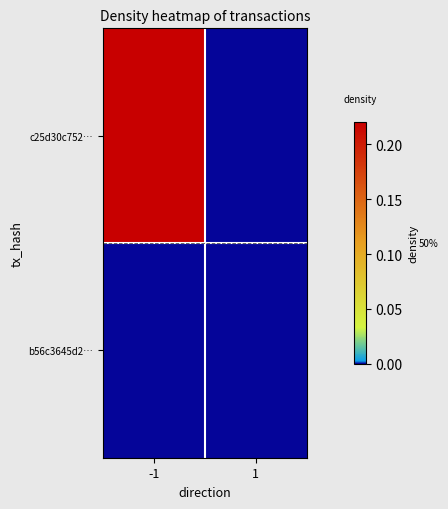

At 1, list the series in order from largest to smallest.

c25d30c752…, b56c3645d2…